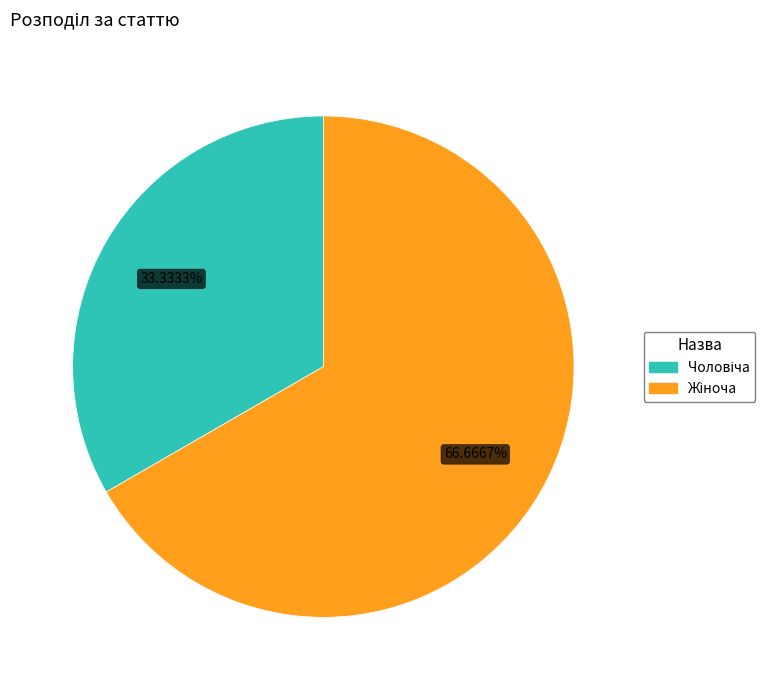

To the nearest percent, what is the average slice percentage?

50%